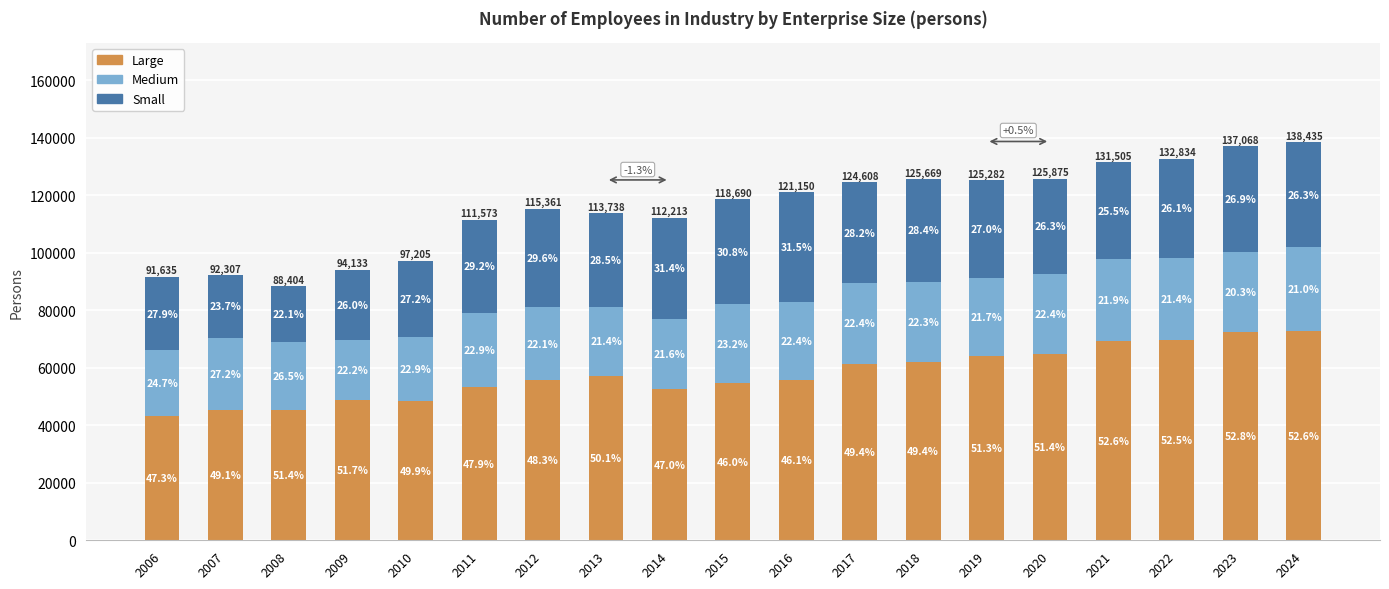

The Small series shows 24487 at 2009. True or false?

True